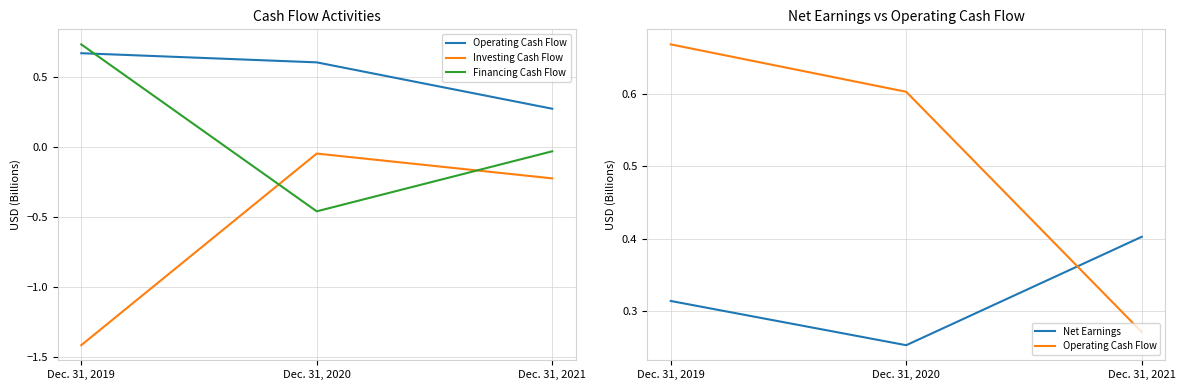

What is the value of the Investing Cash Flow point at the 1st from the left?

-1.4